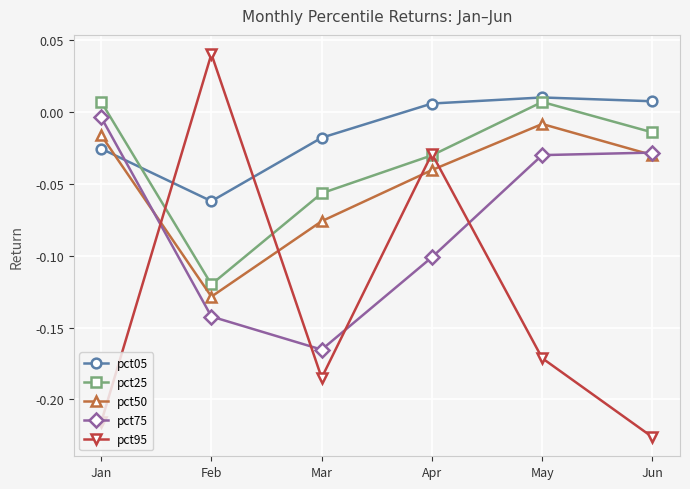

Is it true that pct95 equals 0.1 at Feb?

False